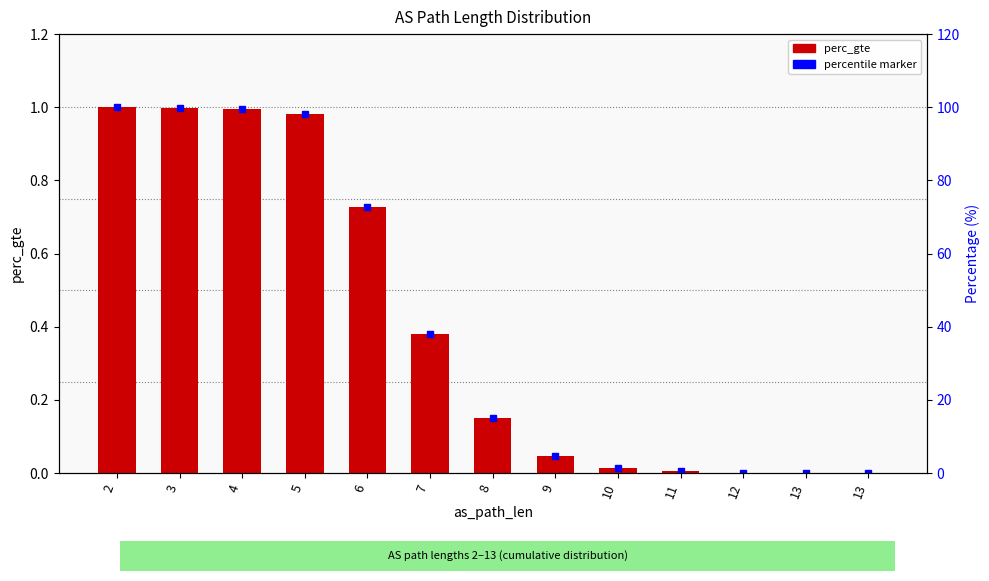

Reading left to right, list all the values displayed in this chart.

2=1.0	3=1.0	4=1.0	5=1.0	6=0.7	7=0.4	8=0.2	9=0.0	10=0.0	11=0.0	12=0.0	13=0.0	13=0.0